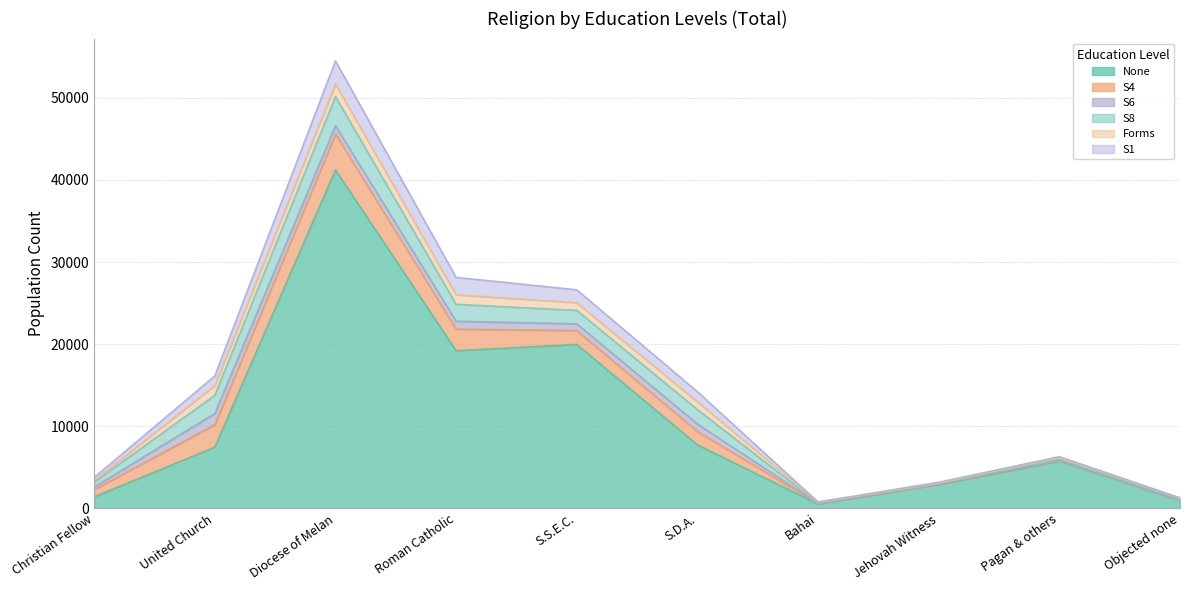

What is the minimum value shown in the chart?

21